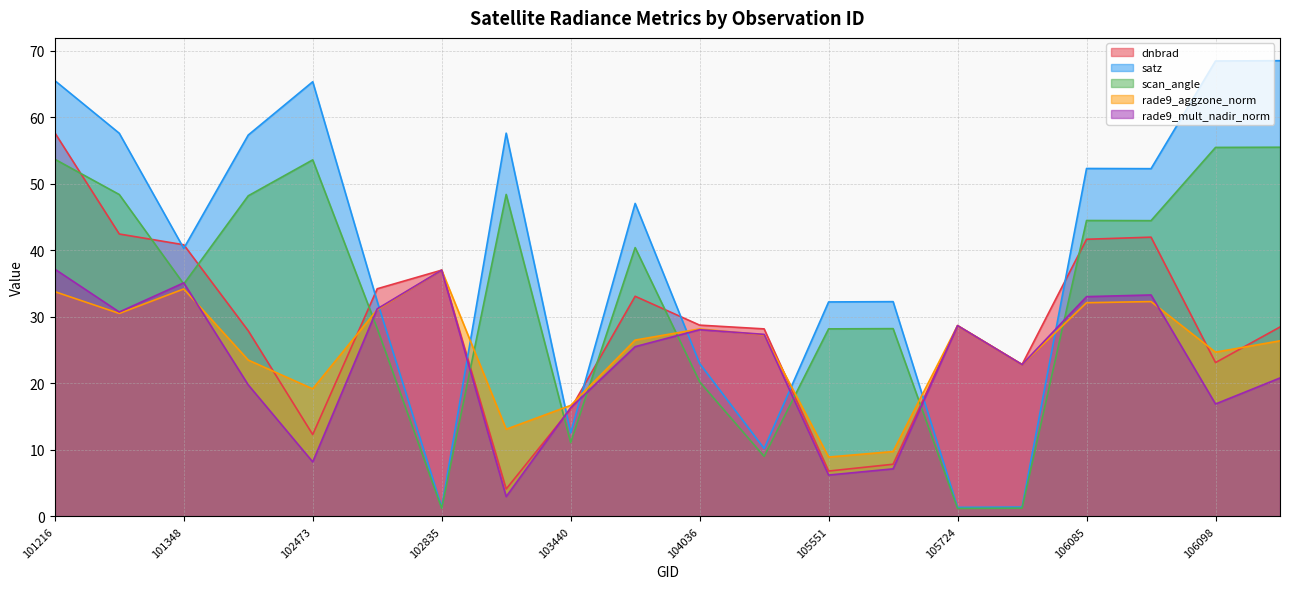

The value of scan_angle at 103919 is 57.0. True or false?

False